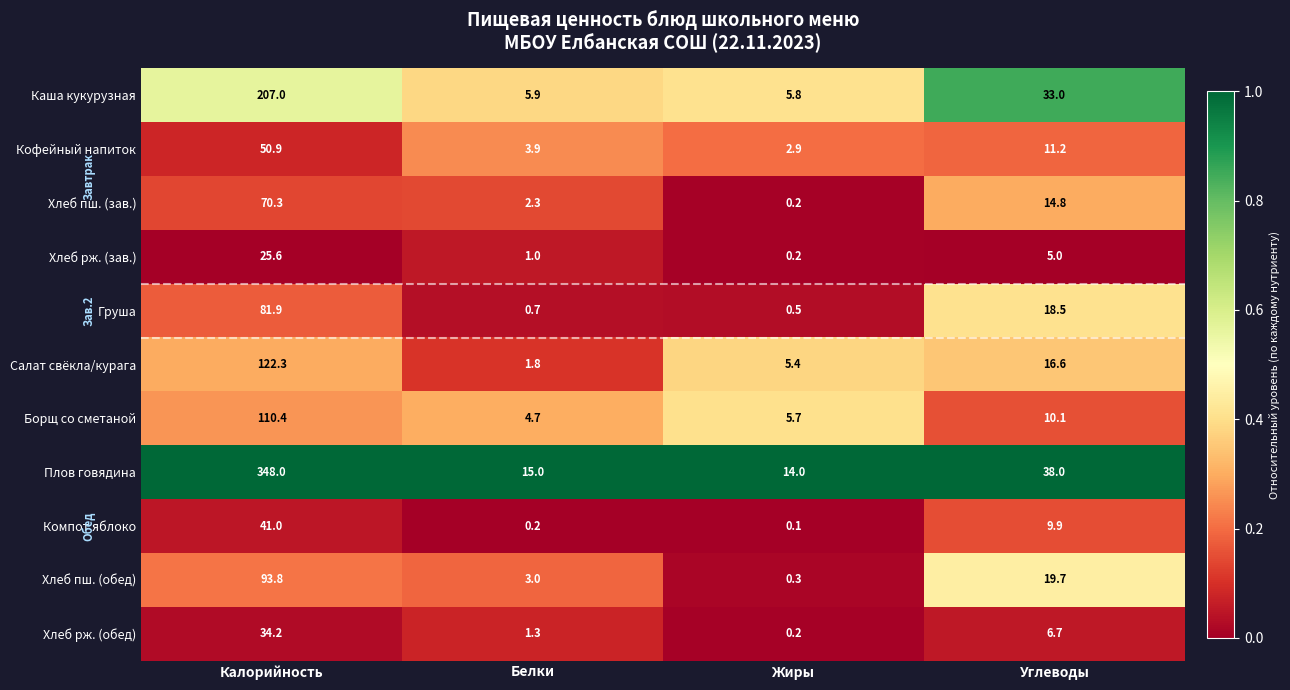

Where does the Хлеб пш. (зав.) series first go above 14?

Калорийность